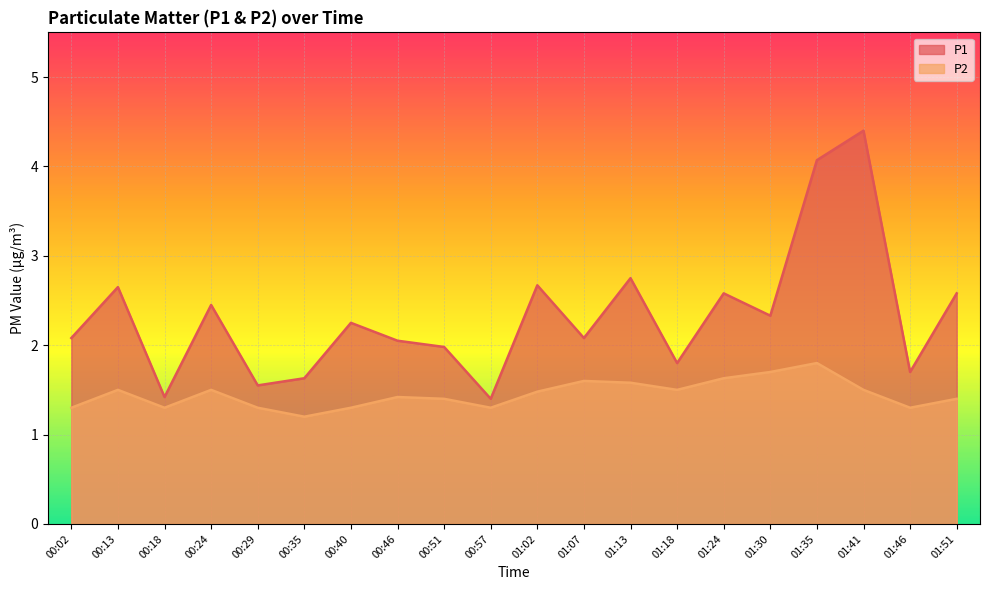

True or false: P2 has a value of 1.0 at 00:13.

False